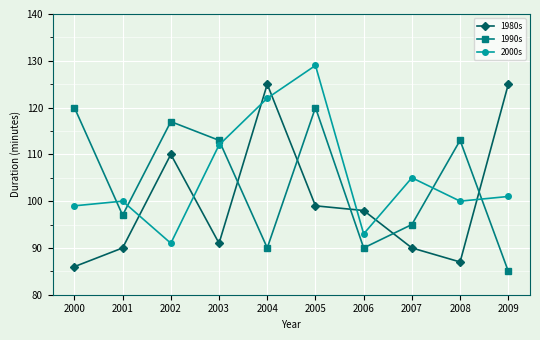

What are all the series names shown in the legend?

1980s, 1990s, 2000s